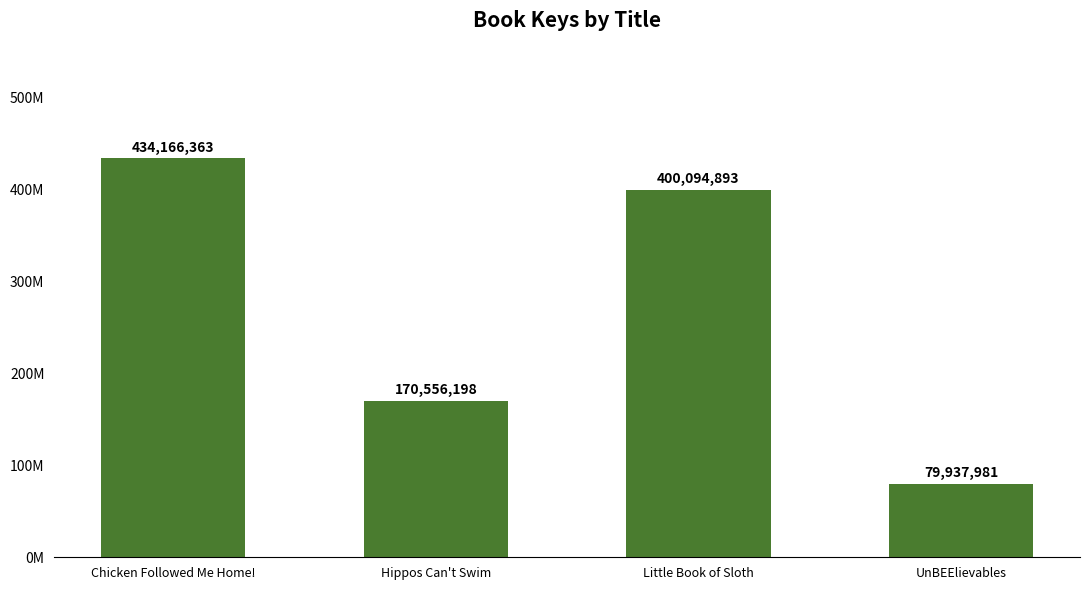

Does the chart contain any negative values?

No